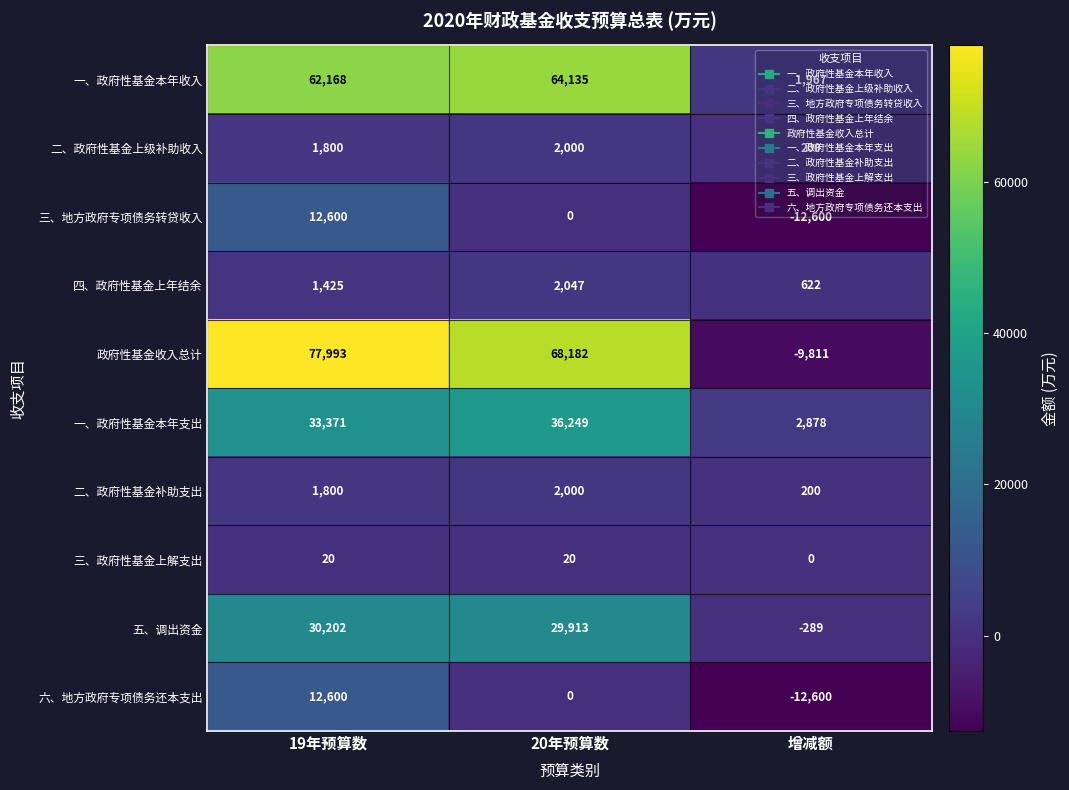

Is it true that 六、地方政府专项债务还本支出 equals -16366 at 20年预算数?

False